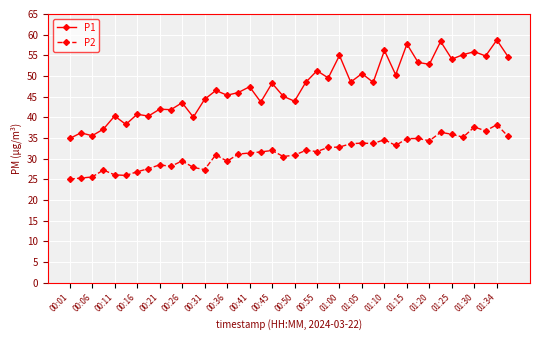

Which series has the largest total across all categories?

P1